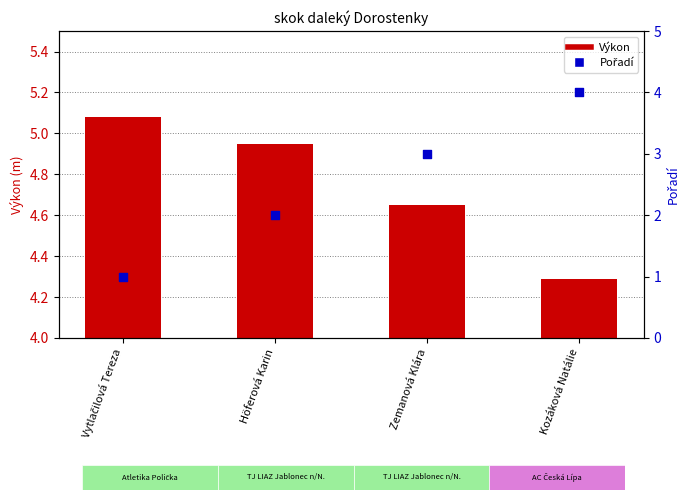

Which series has the largest total across all categories?

Výkon